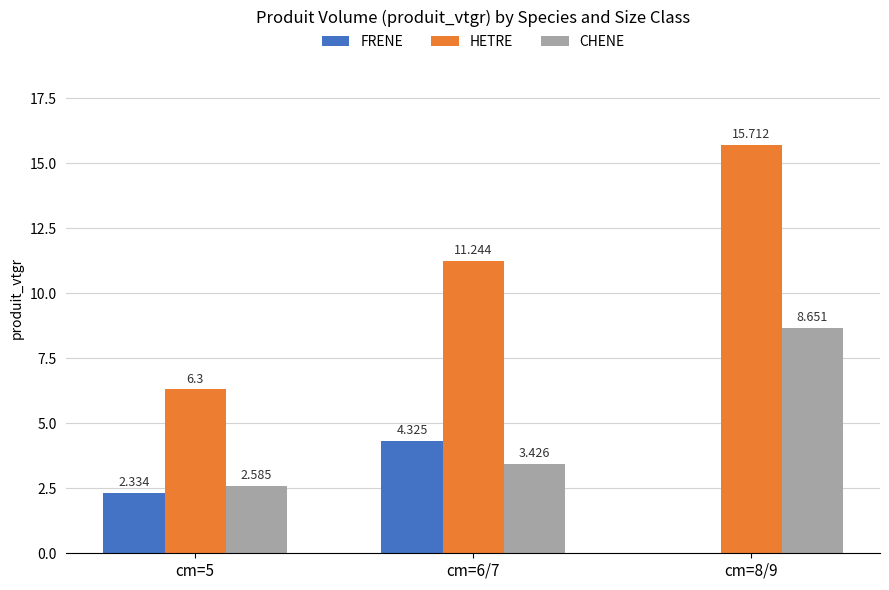

How many data points in FRENE are above 2?

2